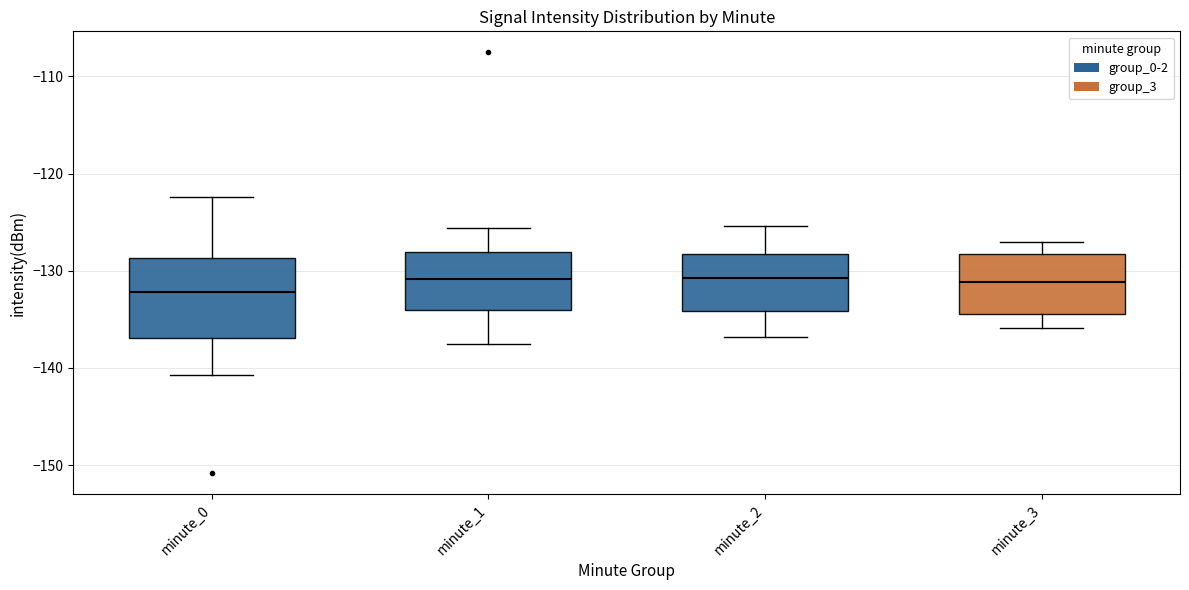

Where does the median line of the box for minute_0 sit on the y-axis? The values are not printed on the chart, so give them approximately, as read against the axis.

-132